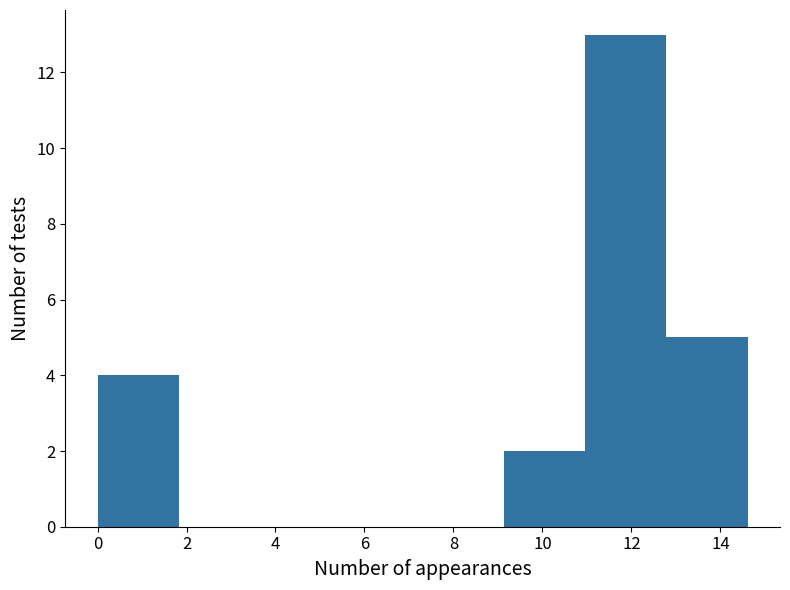

Reading left to right, list every bar in this chart as the range it spans on the x-axis followed by its height. Neither the bar edges nor the heights are printed on the chart, so give them approximately, as read against the axes.

0.0 to 1.8: 4
1.8 to 3.6: 0
3.6 to 5.4: 0
5.4 to 7.4: 0
7.4 to 9.2: 0
9.2 to 11.0: 2
11.0 to 12.8: 13
12.8 to 14.6: 5